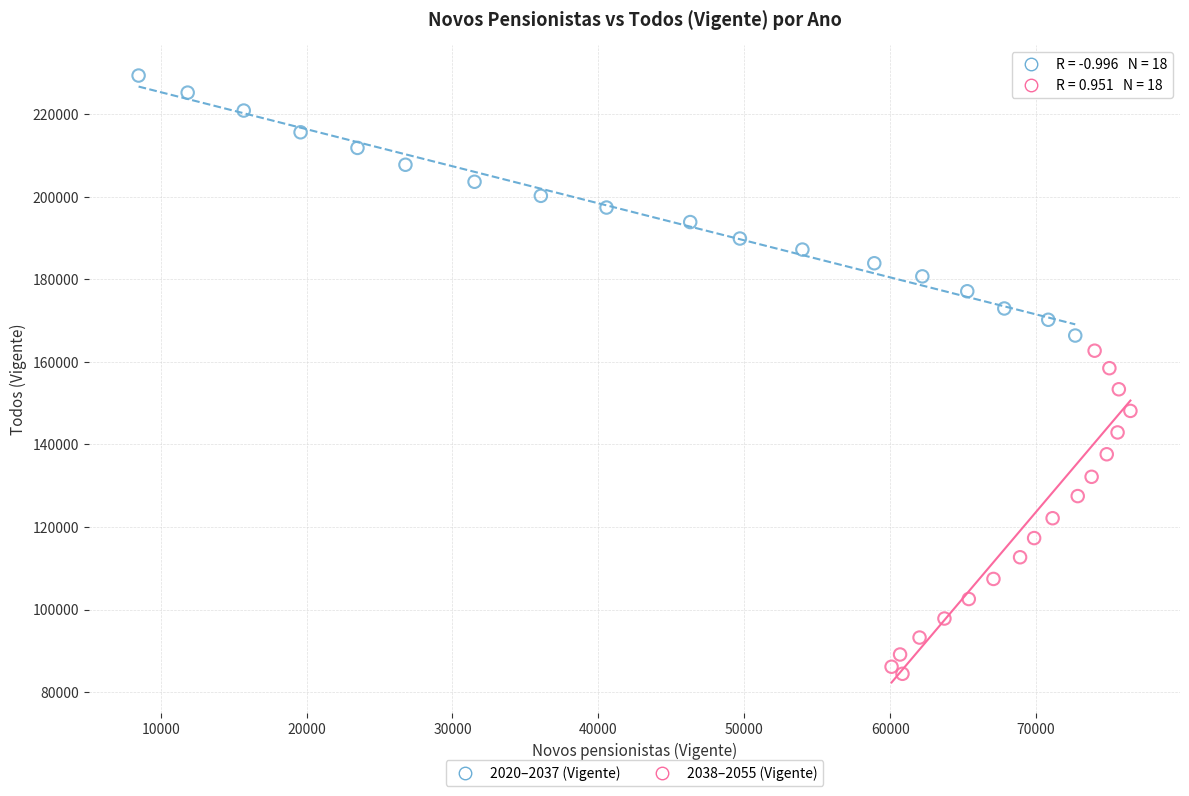

What are all the series names shown in the legend?

2020–2037 (Vigente), 2038–2055 (Vigente)